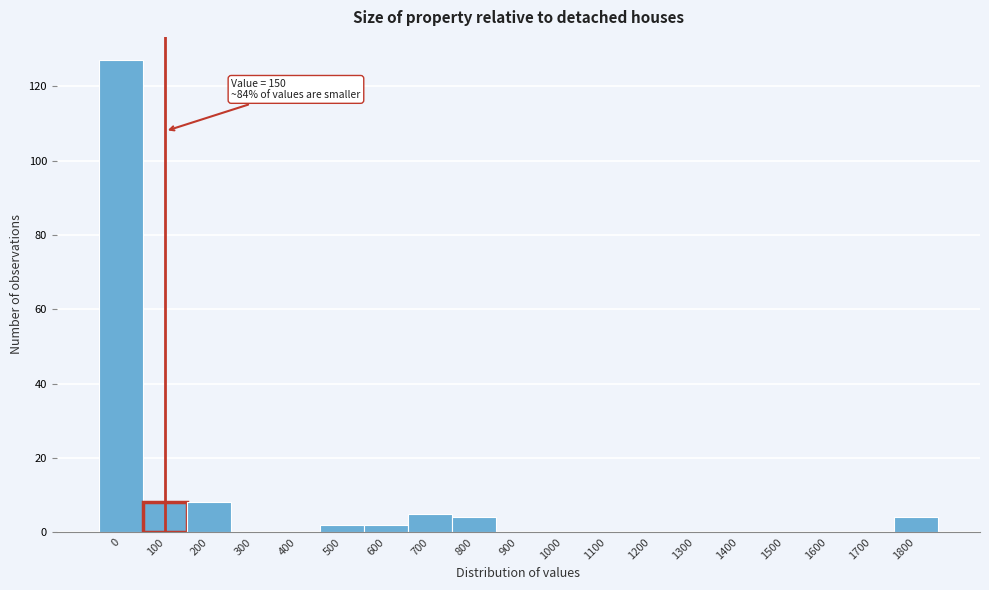

Reading left to right, transcribe all the data shown in this chart.

0=127	100=8	200=8	300=0	400=0	500=2	600=2	700=5	800=4	900=0	1000=0	1100=0	1200=0	1300=0	1400=0	1500=0	1600=0	1700=0	1800=4